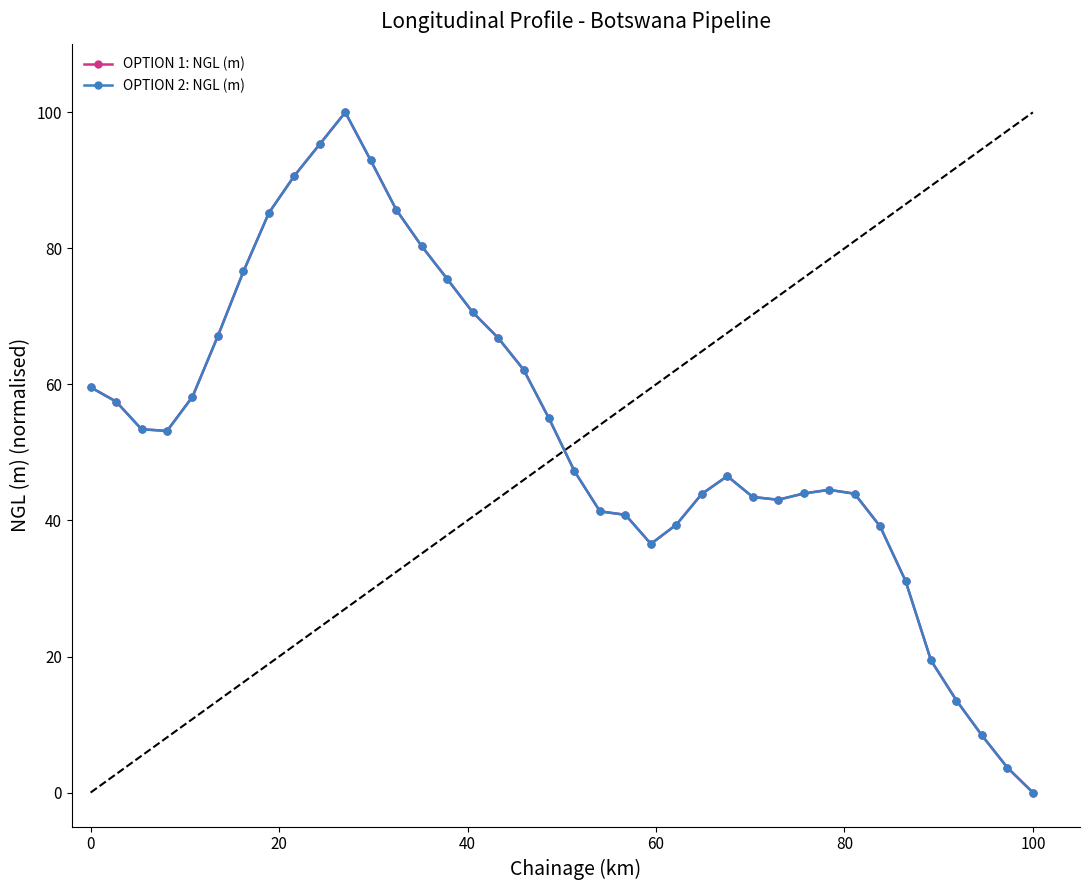

List the series in order of their peak value, highest first.

OPTION 1: NGL (m), OPTION 2: NGL (m)